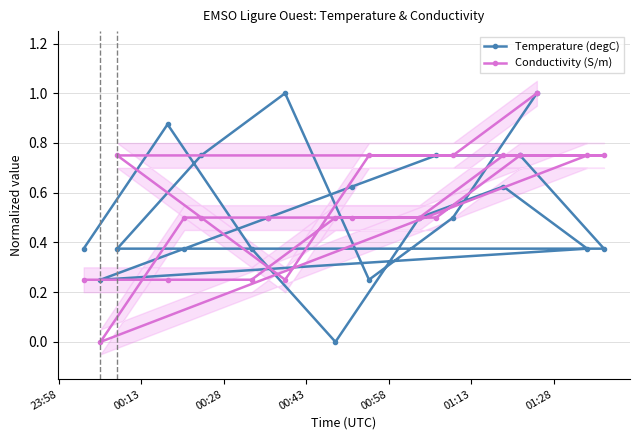

What is the sum of the Temperature (degC) values at 01:28 and 01:13?

1.0